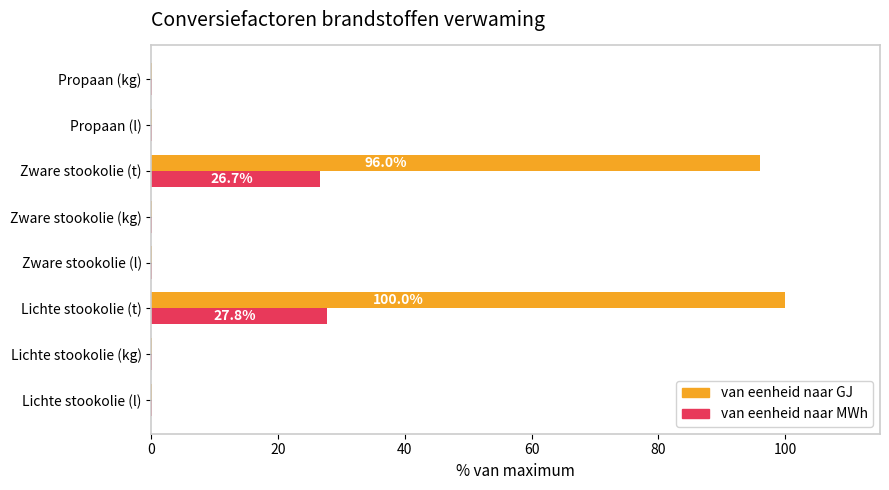

Which label corresponds to the largest value in the chart?

Lichte stookolie (t)